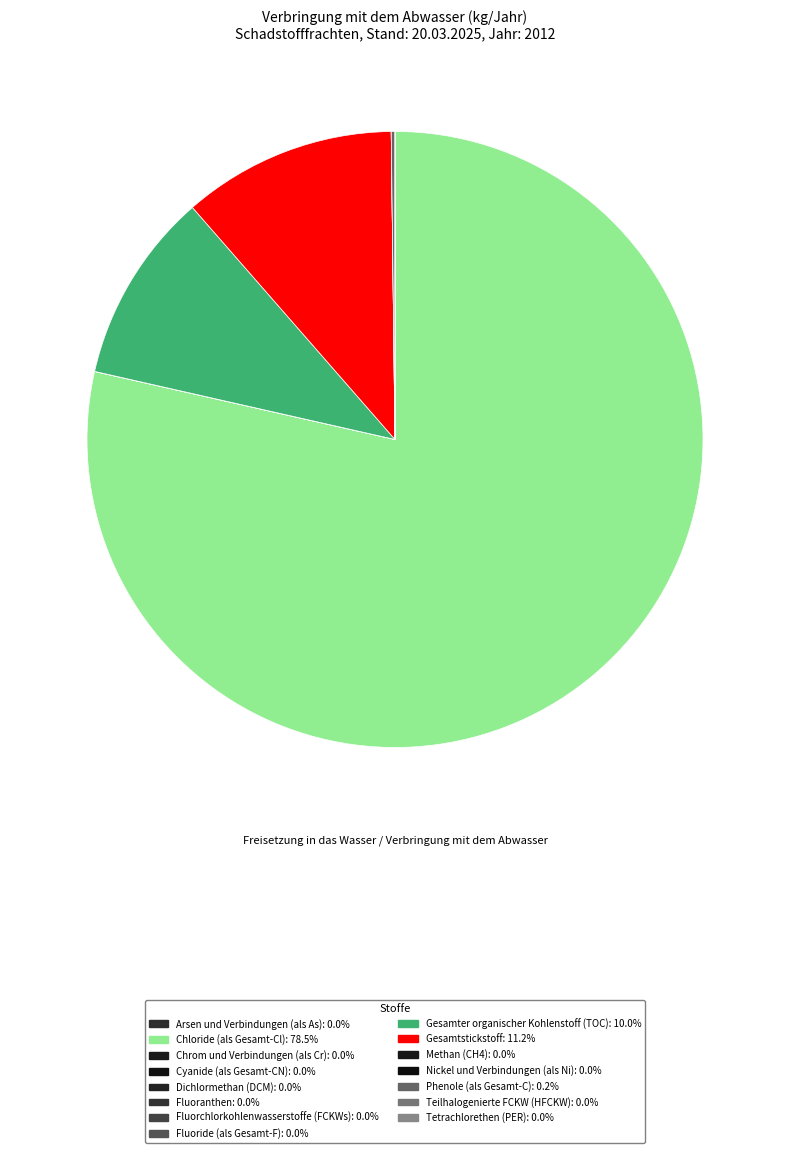

Is it true that Dichlormethan (DCM) is 0% of the pie?

True